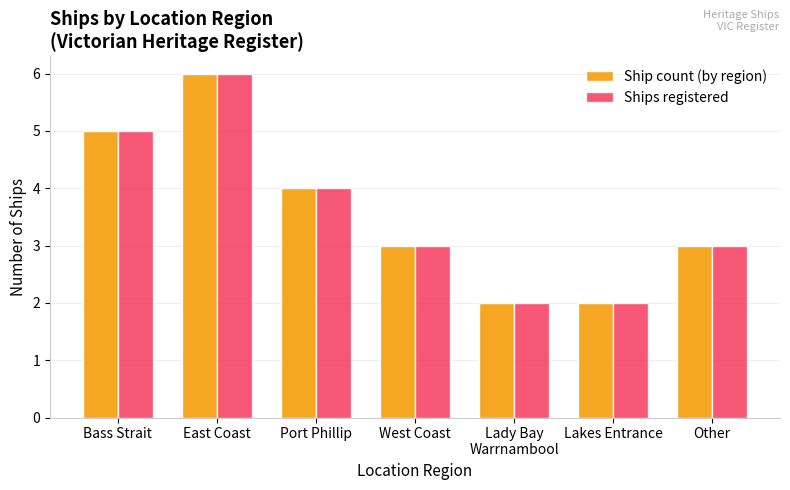

Reading left to right, list all the values displayed in this chart.

Ship count (by region): Bass Strait=5	East Coast=6	Port Phillip=4	West Coast=3	Lady Bay
Warrnambool=2	Lakes Entrance=2	Other=3
Ships registered: Bass Strait=5	East Coast=6	Port Phillip=4	West Coast=3	Lady Bay
Warrnambool=2	Lakes Entrance=2	Other=3